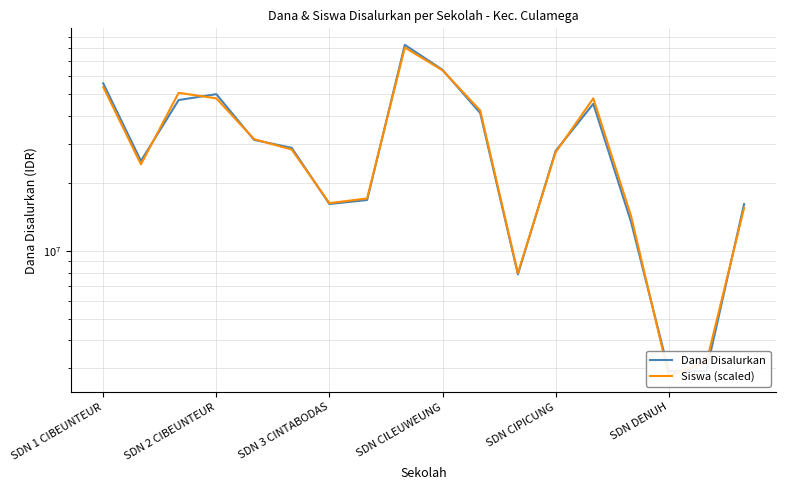

What is the lowest value of the Dana Disalurkan series?

2925000.0